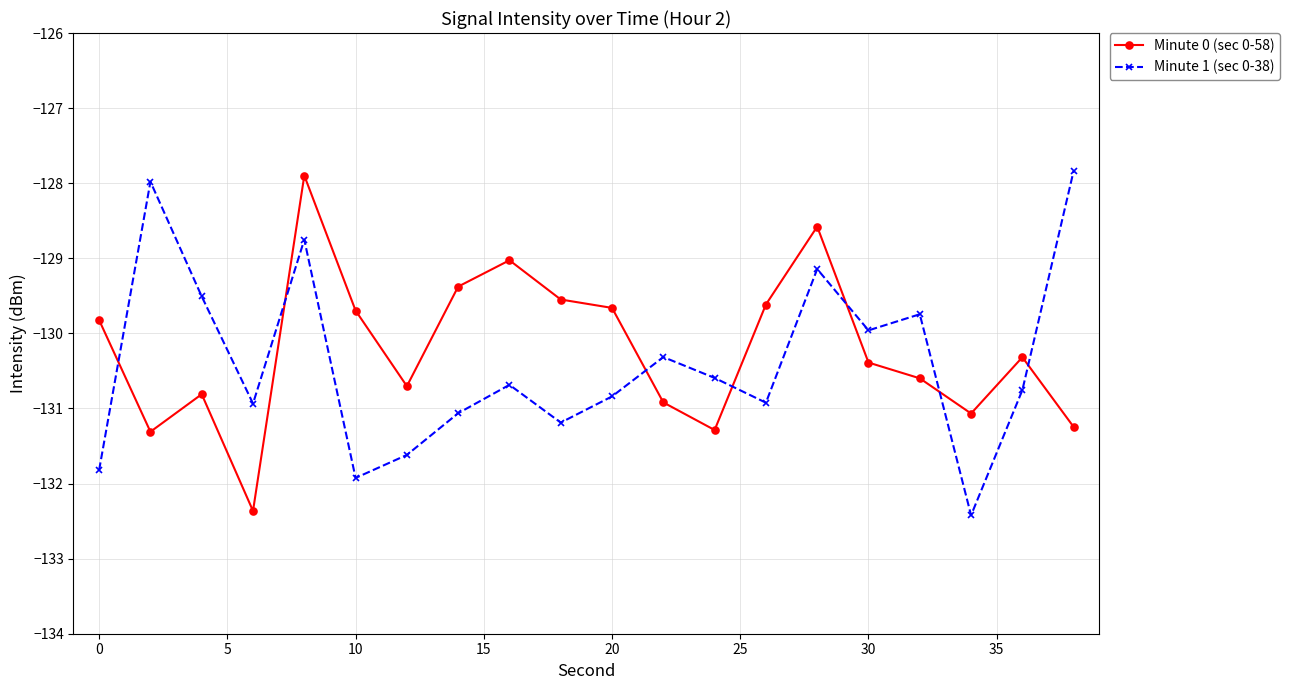

Reading left to right, list all the values displayed in this chart.

Minute 0 (sec 0-58): -129.8	-131.3	-130.8	-132.4	-127.9	-129.7	-130.7	-129.4	-129.0	-129.5	-129.7	-130.9	-131.3	-129.6	-128.6	-130.4	-130.6	-131.1	-130.3	-131.2
Minute 1 (sec 0-38): -131.8	-128.0	-129.5	-130.9	-128.8	-131.9	-131.6	-131.1	-130.7	-131.2	-130.8	-130.3	-130.6	-130.9	-129.1	-130.0	-129.7	-132.4	-130.8	-127.8